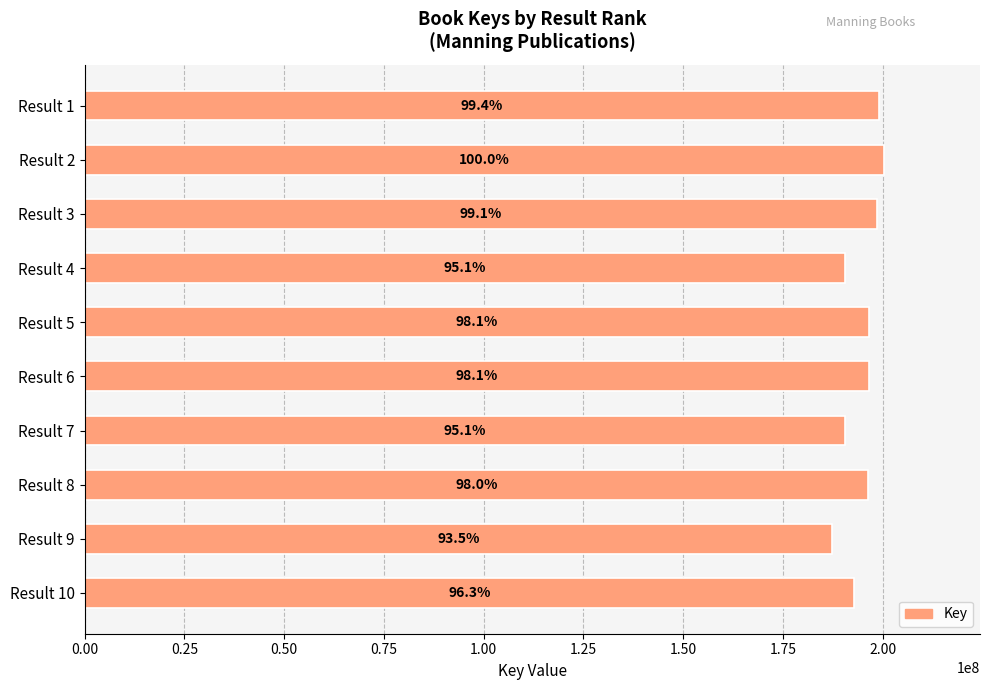

How many bars are there in total?

10